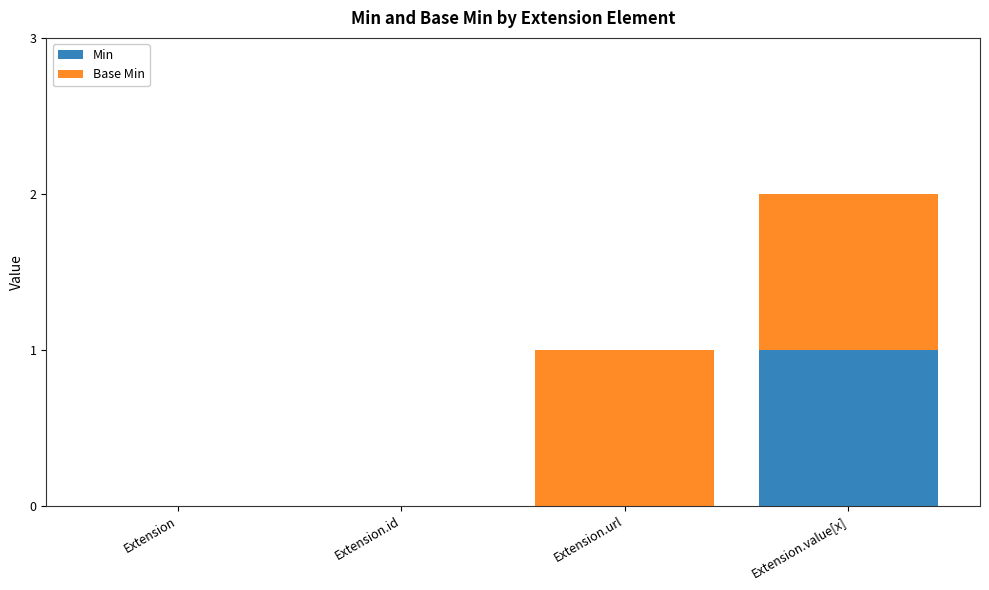

At which category is the sum across all series the highest?

Extension.value[x]